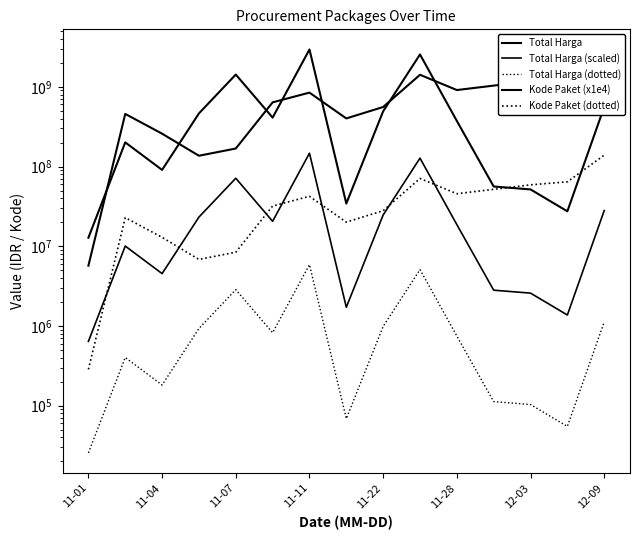

What is the difference between the maximum and second lowest values in the Kode Paket (x1e4) series?

2640410000.0